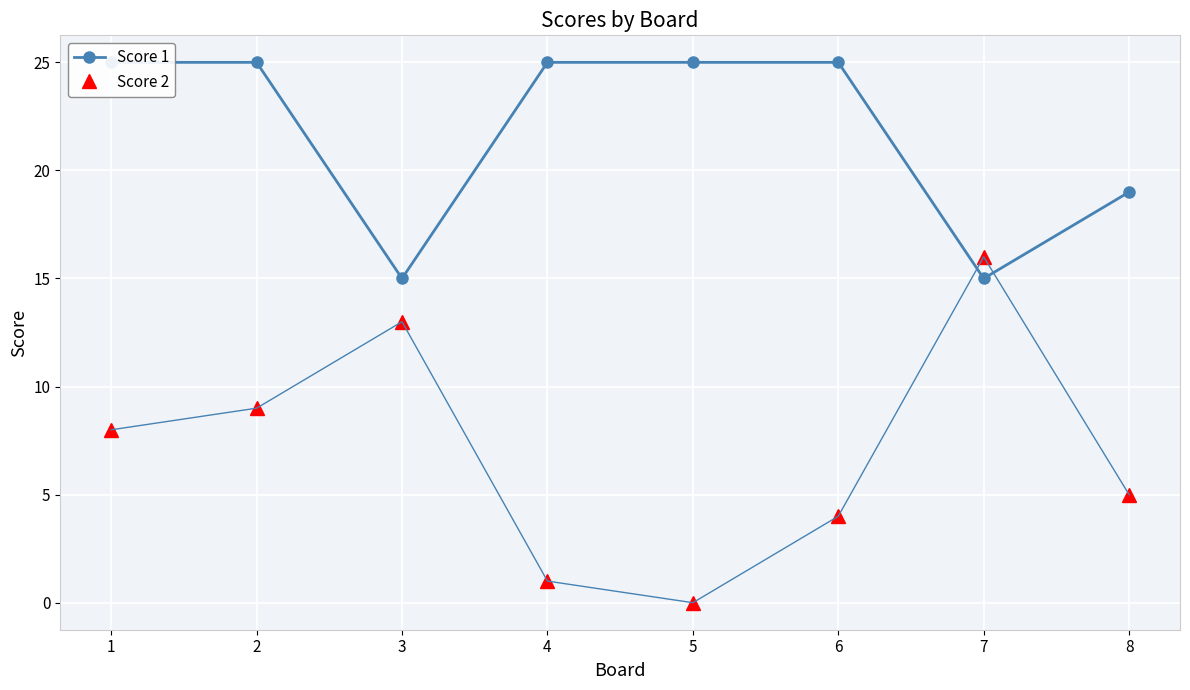

What is the average value of the Score 2 series?

7